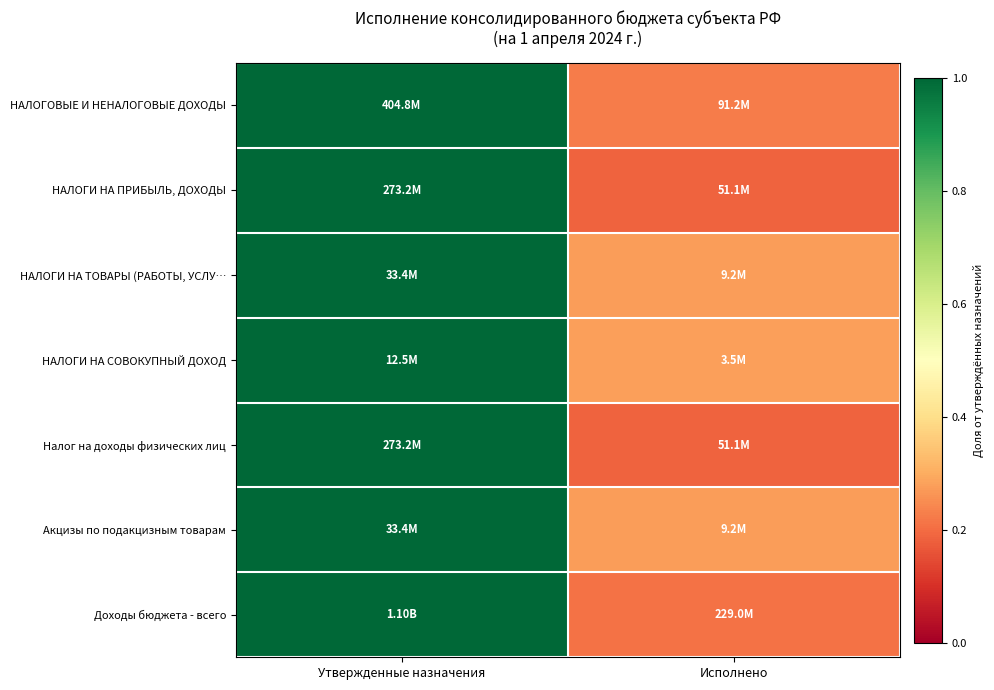

At which category does the chart reach its minimum across all series?

Исполнено